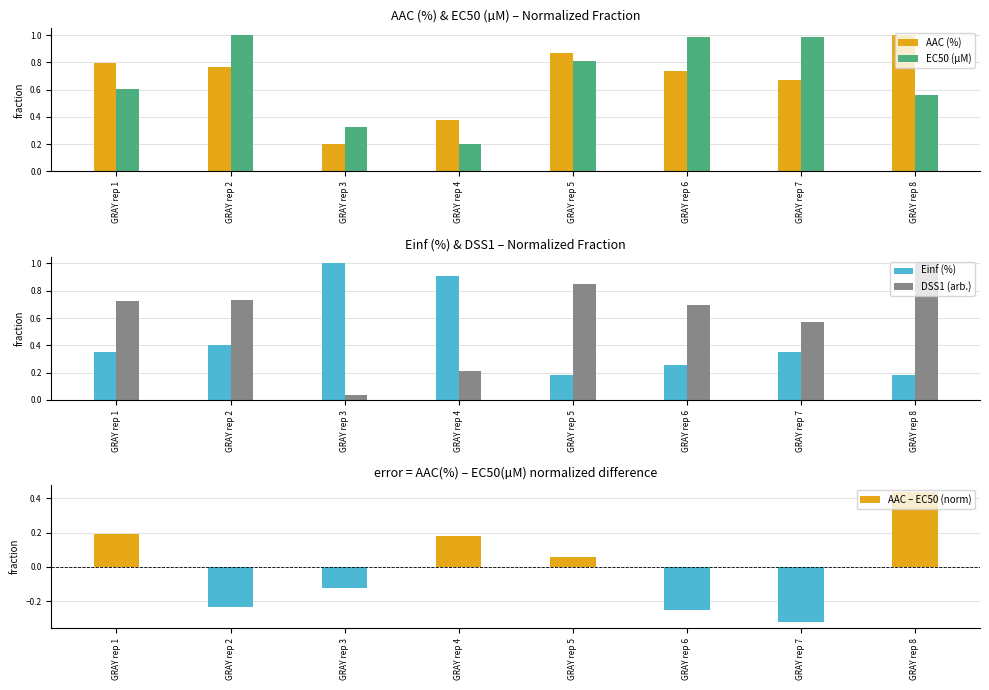

What is the value of the AAC (%) bar at the 6th from the left?

0.7